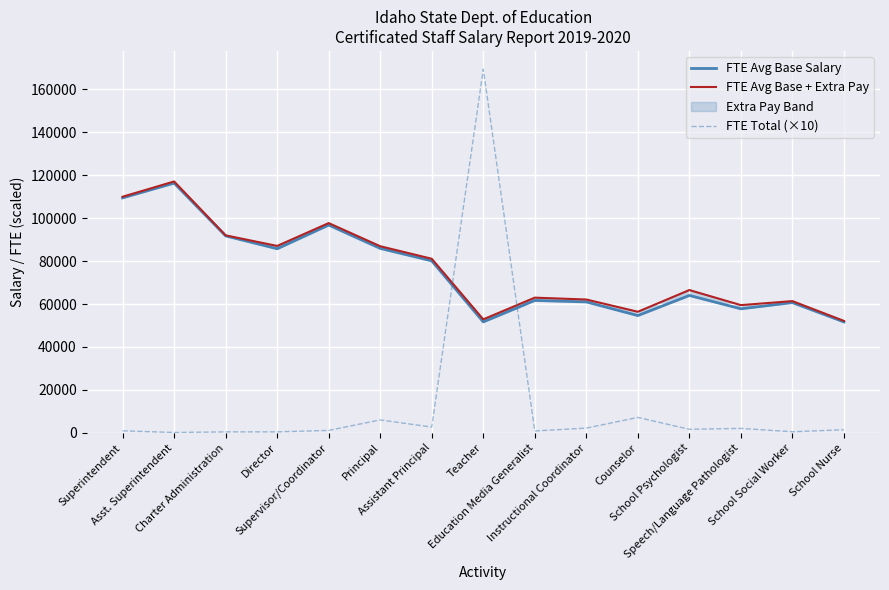

What is the spread (max minus min) of values at Superintendent?

108995.0